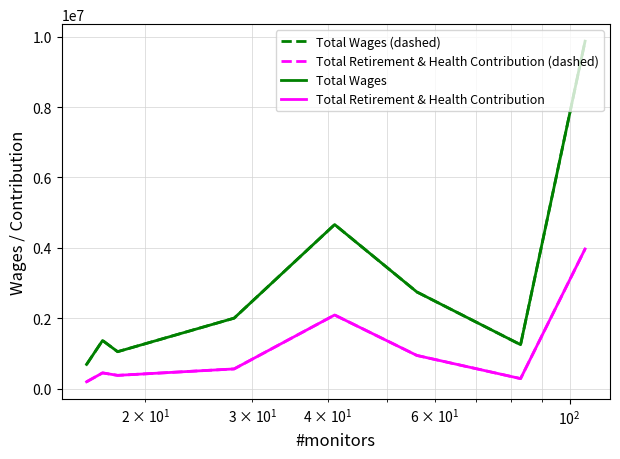

True or false: Total Retirement & Health Contribution (dashed) and Total Wages intersect in this chart.

False